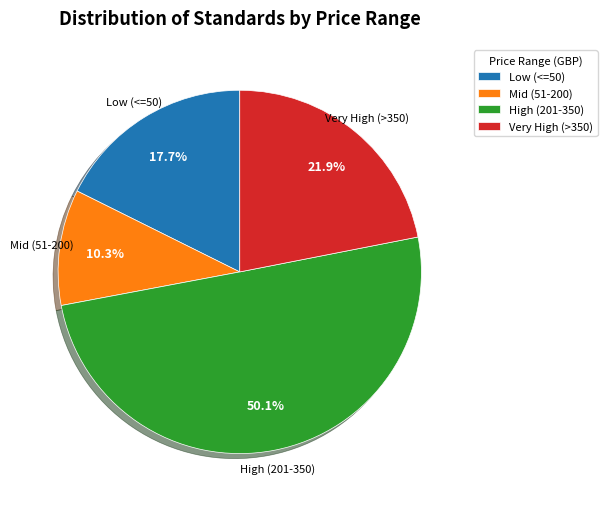

What is the majority slice?

High (201-350)